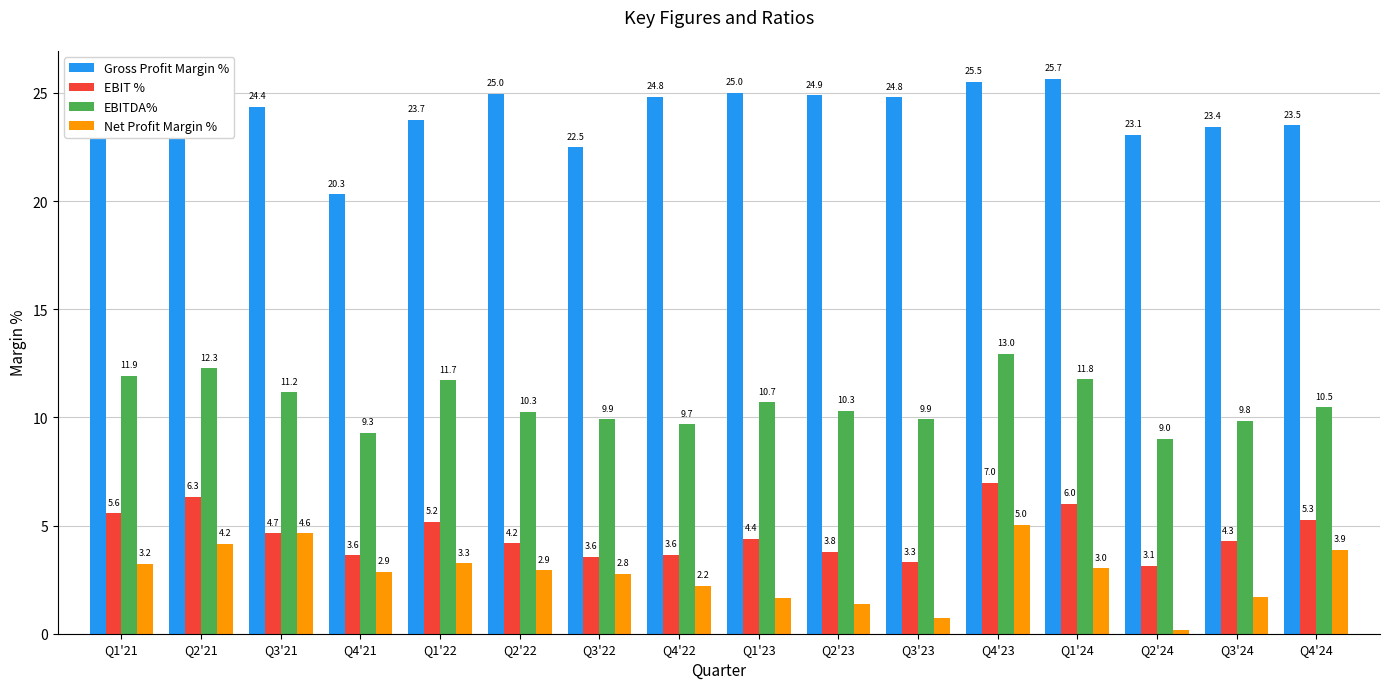

What is the difference between the second highest and second lowest values in the Net Profit Margin % series?

3.9